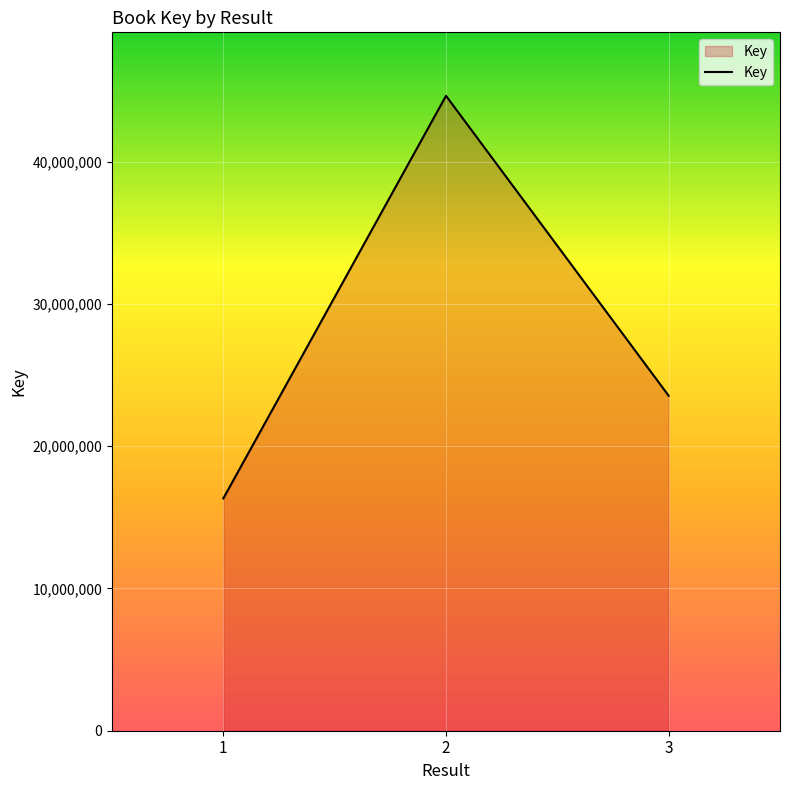

True or false: the data shows 16330912 at 1.

True